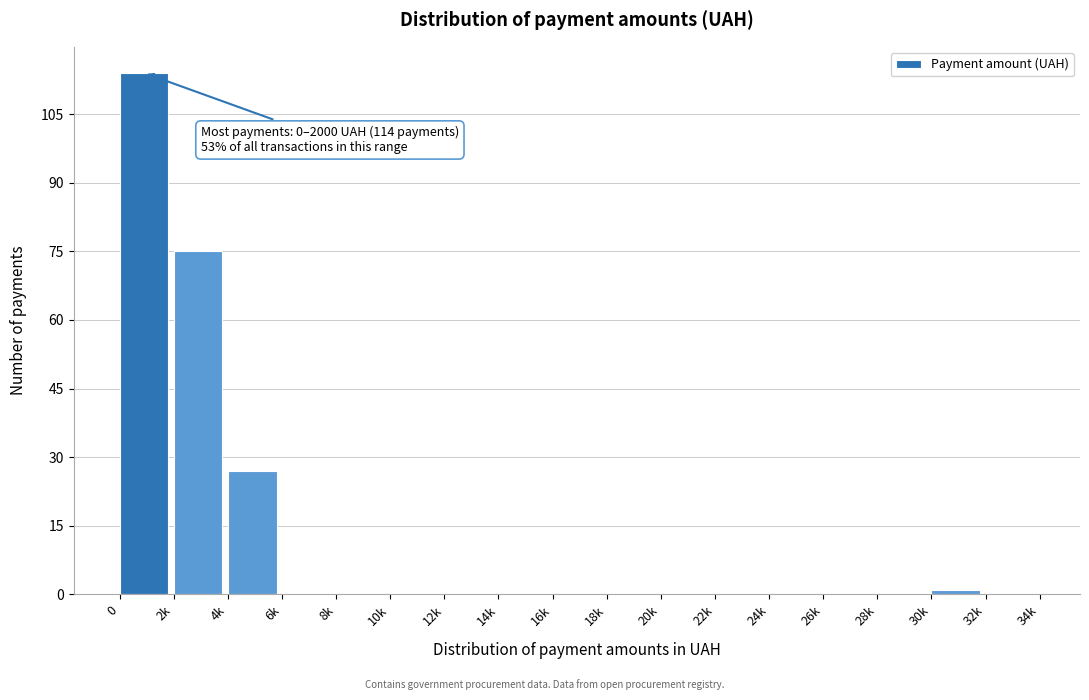

Reading right to left, extract all data points from this chart.

32k=0	30k=1	28k=0	26k=0	24k=0	22k=0	20k=0	18k=0	16k=0	14k=0	12k=0	10k=0	8k=0	6k=0	4k=27	2k=75	0=114